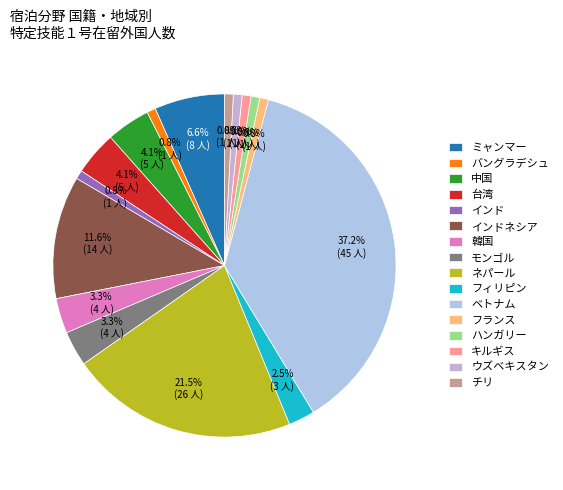

Does チリ account for over 50% of the chart?

No